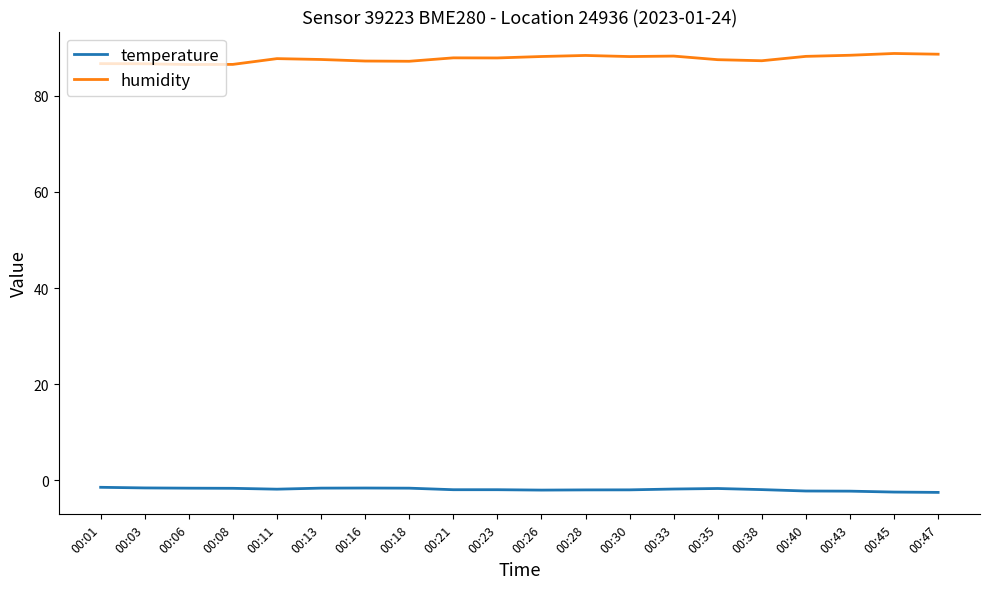

The humidity series shows 147.2 at 00:43. True or false?

False